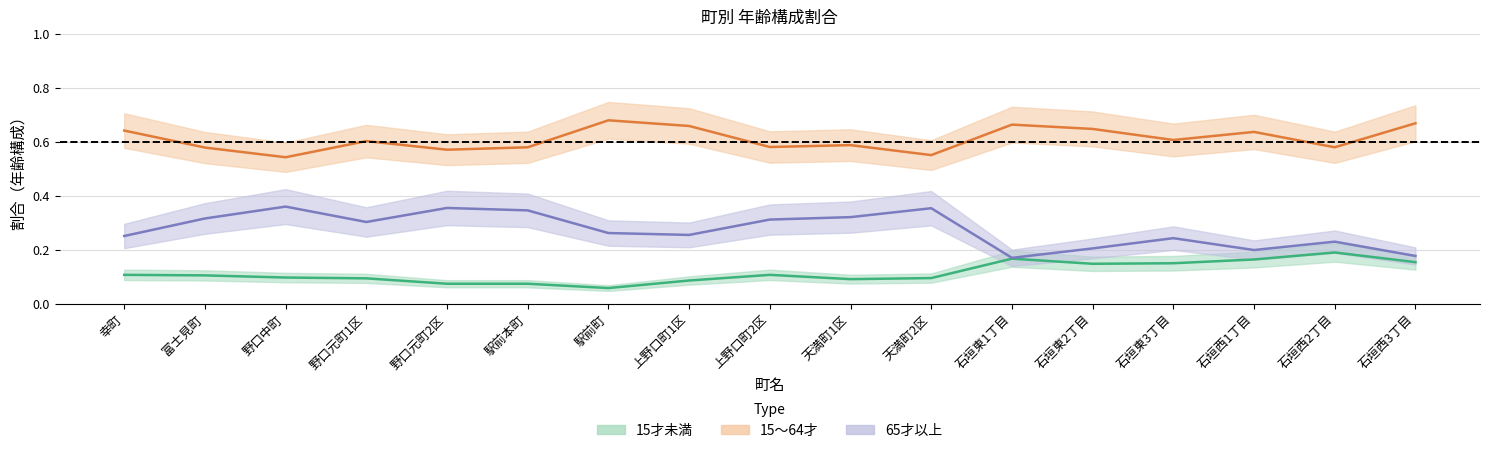

Reading left to right, what are all the values shown in this chart?

15才未満割合: 0.1	0.1	0.1	0.1	0.1	0.1	0.1	0.1	0.1	0.1	0.1	0.2	0.1	0.1	0.2	0.2	0.2
15_64割合: 0.6	0.6	0.5	0.6	0.6	0.6	0.7	0.7	0.6	0.6	0.6	0.7	0.6	0.6	0.6	0.6	0.7
65才以上割合: 0.3	0.3	0.4	0.3	0.4	0.3	0.3	0.3	0.3	0.3	0.4	0.2	0.2	0.2	0.2	0.2	0.2